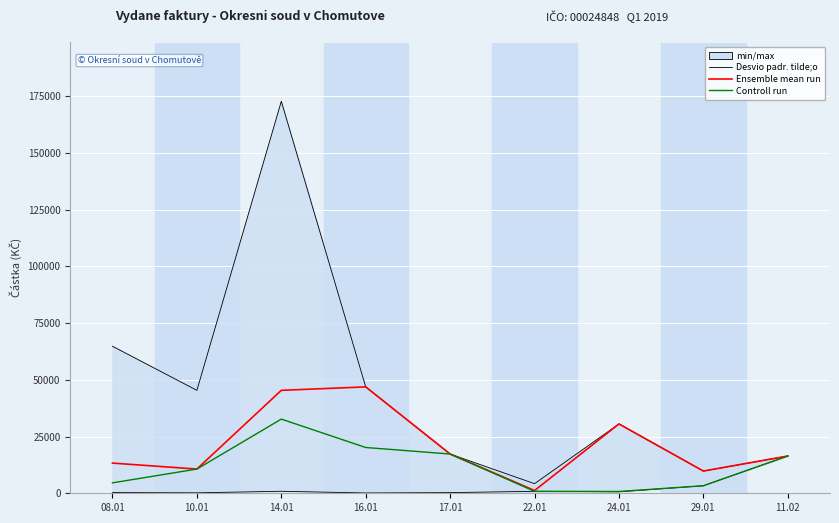

What is the difference between the Controll run values at 10.01 and 24.01?

9880.7